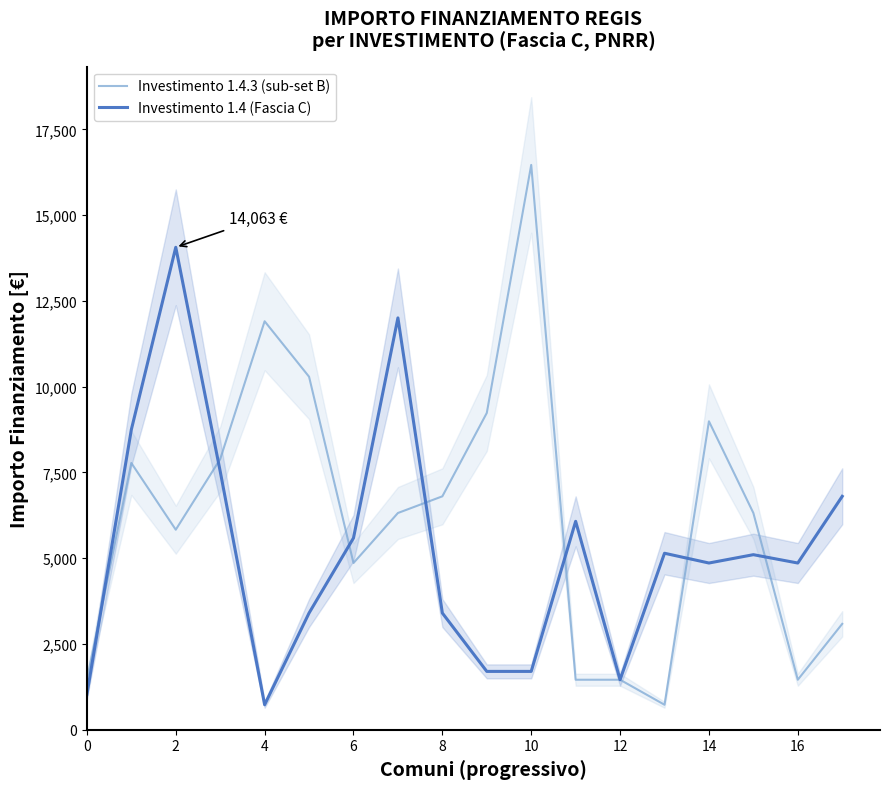

What is the approximate value of Investimento 1.4.3 (sub-set B) at 14, to the nearest 10?

8990